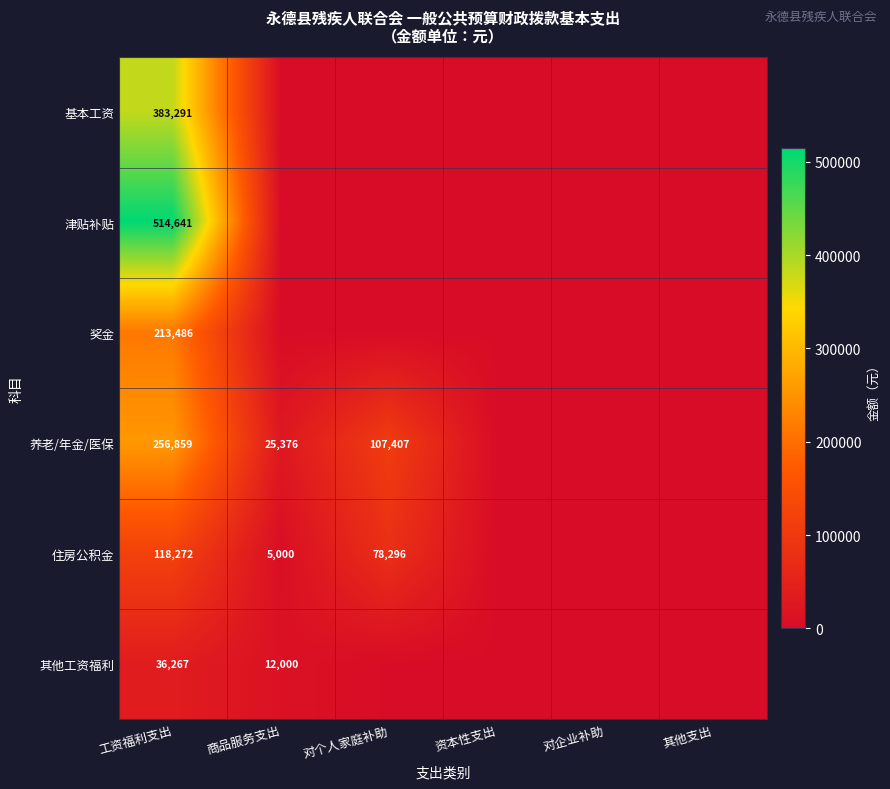

At which category is the sum across all series the highest?

工资福利支出